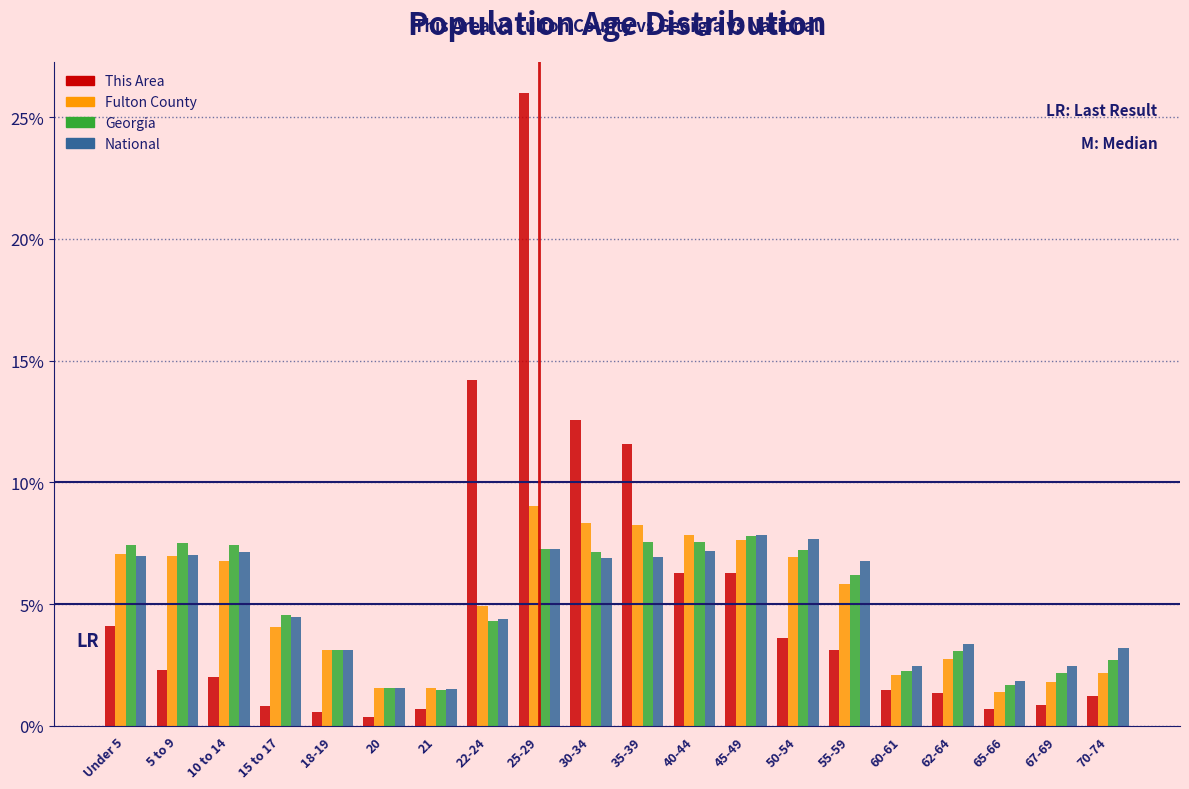

What is the spread (max minus min) of values at 50-54?

4.1